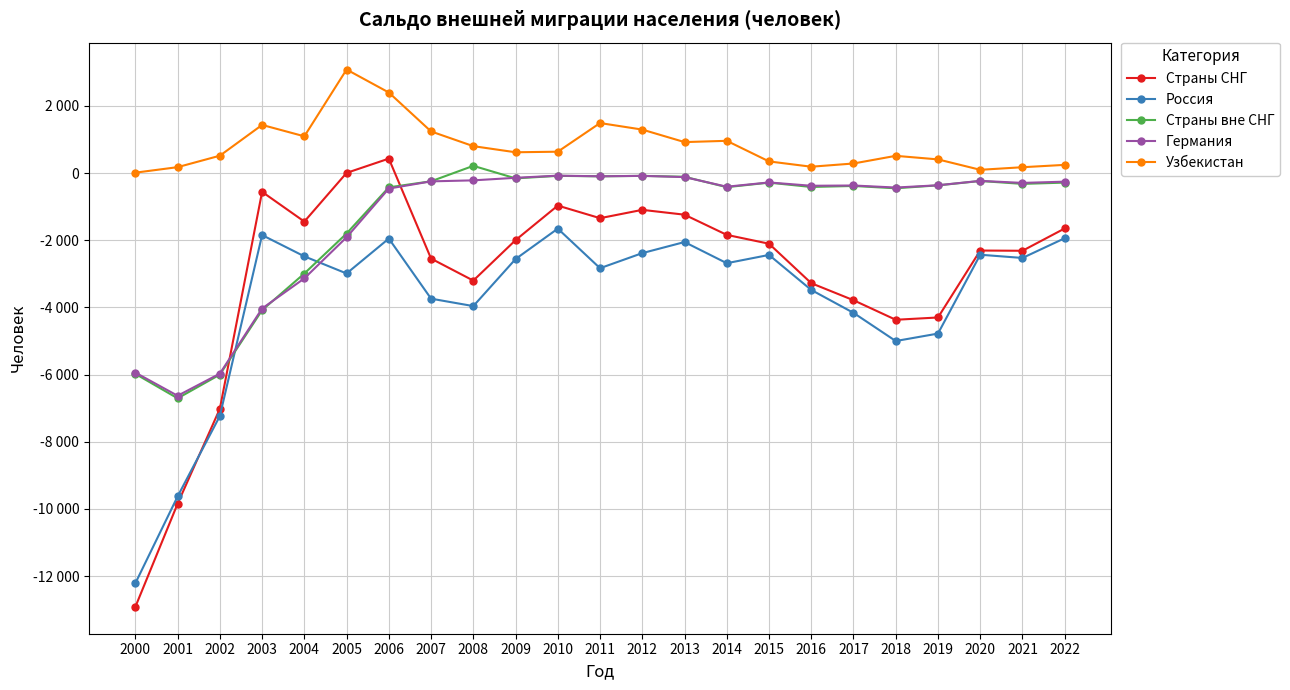

Which series has the largest total across all categories?

Узбекистан